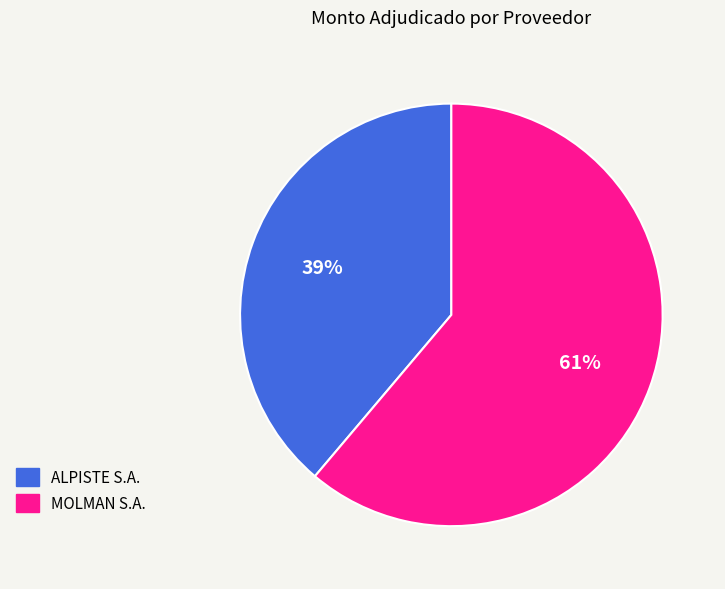

Which category accounts for the majority?

MOLMAN S.A.